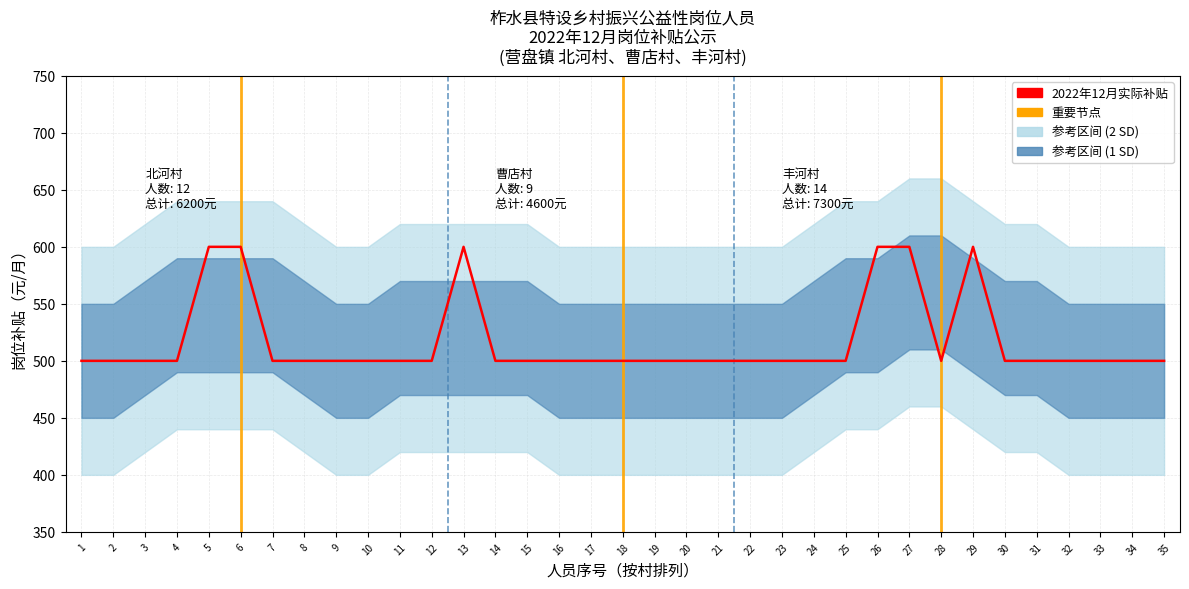

Does the chart display data point markers on the line(s)?

No